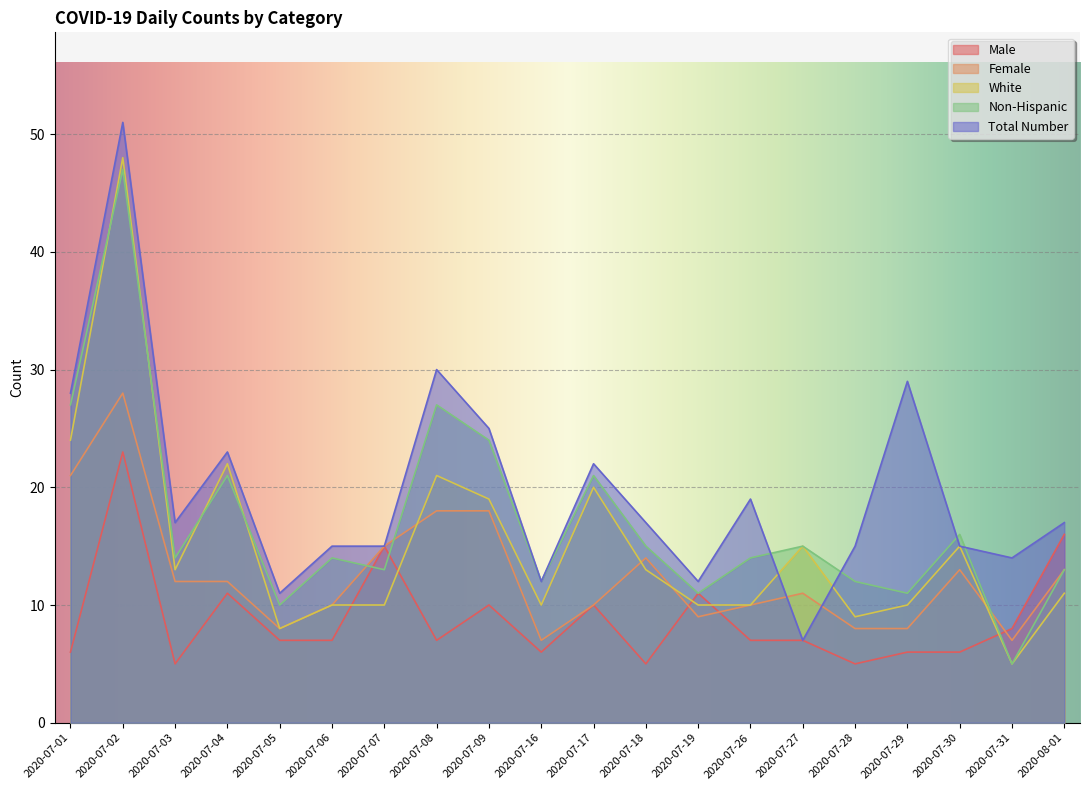

How many values in the Female series exceed 12?

8